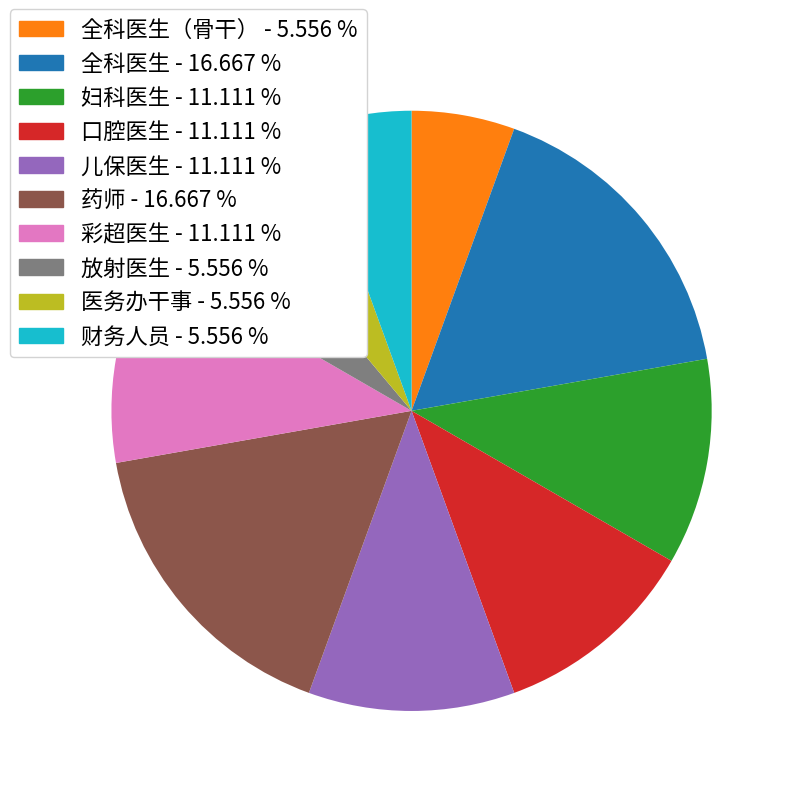

Is there a majority slice in this chart?

No